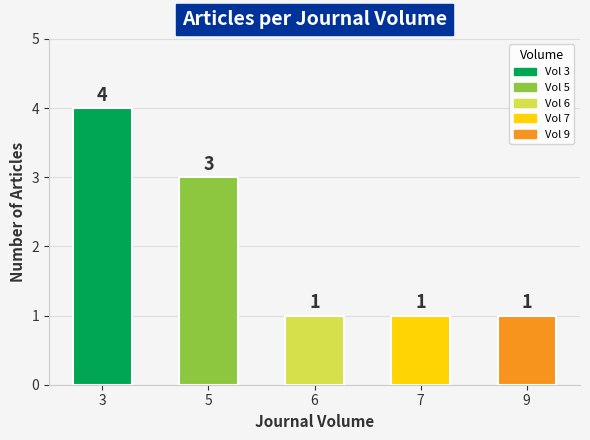

Is it true that the value at 9 is 1?

True